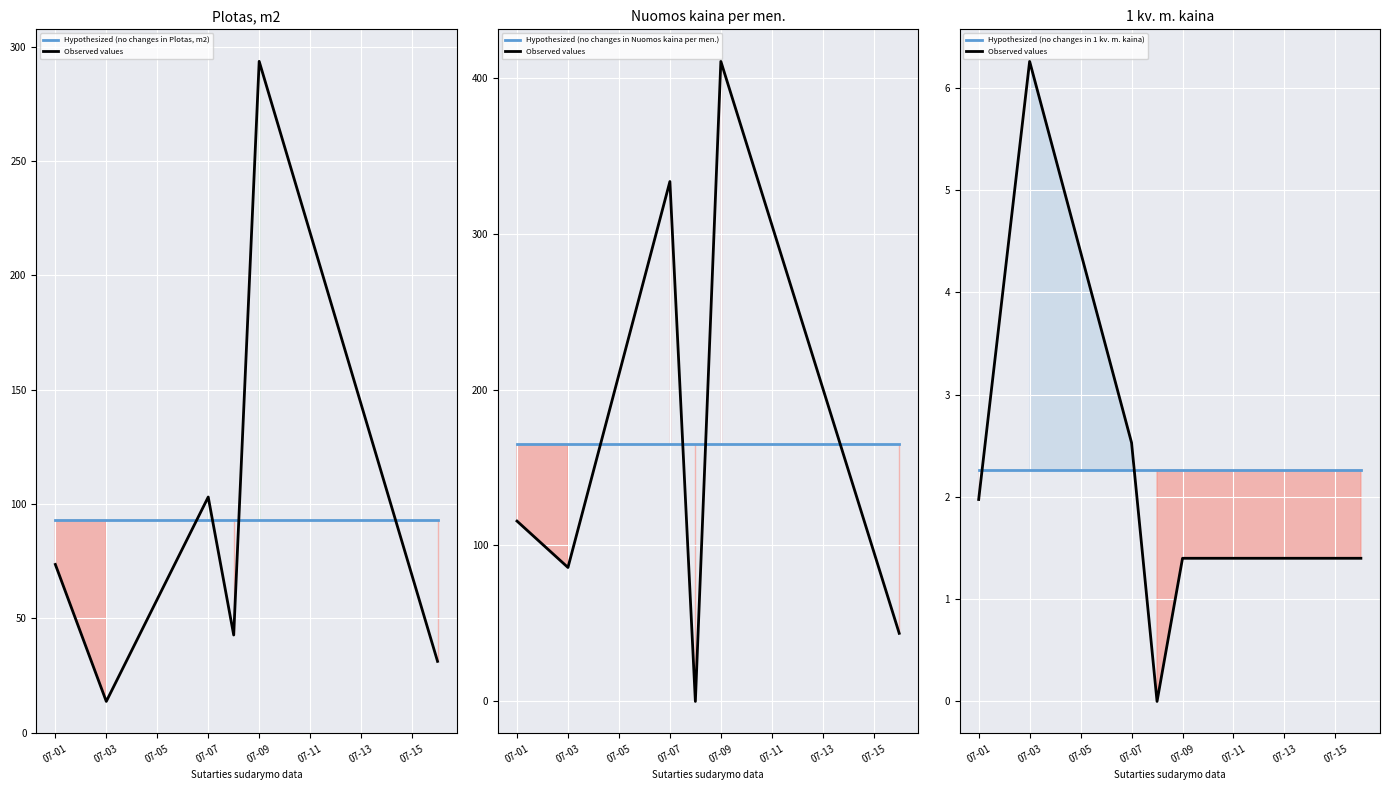

Which category has the highest value in the Hypothesized (no changes in 1 kv. m. kaina) series?

07-01